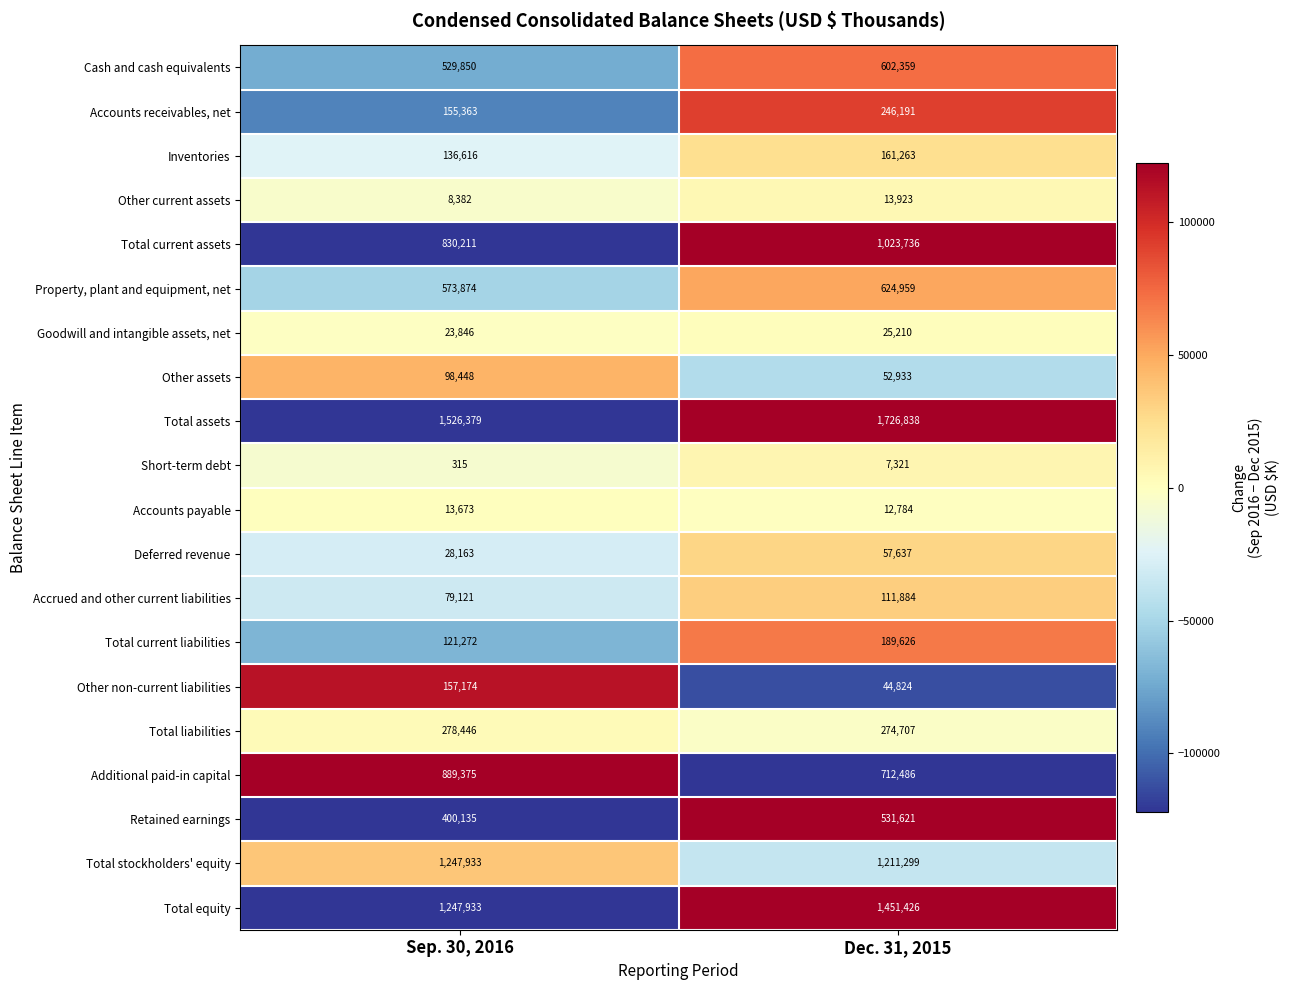

Which series has the largest range (max minus min)?

Total equity